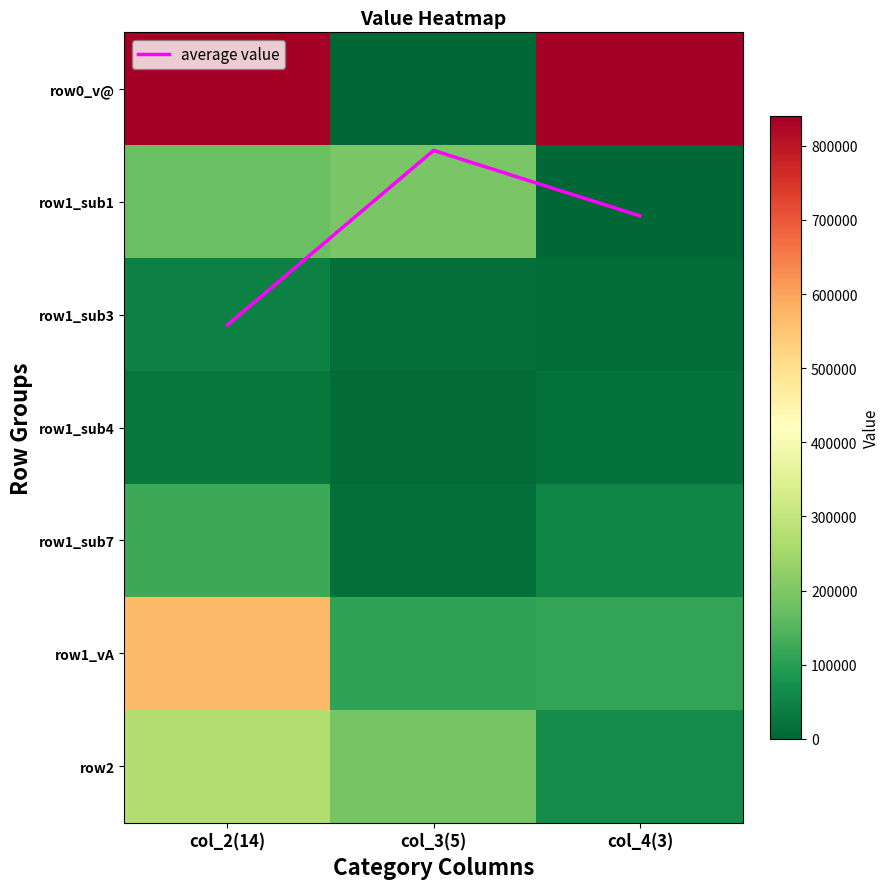

How many row2 values are between 67350 and 273719?

3